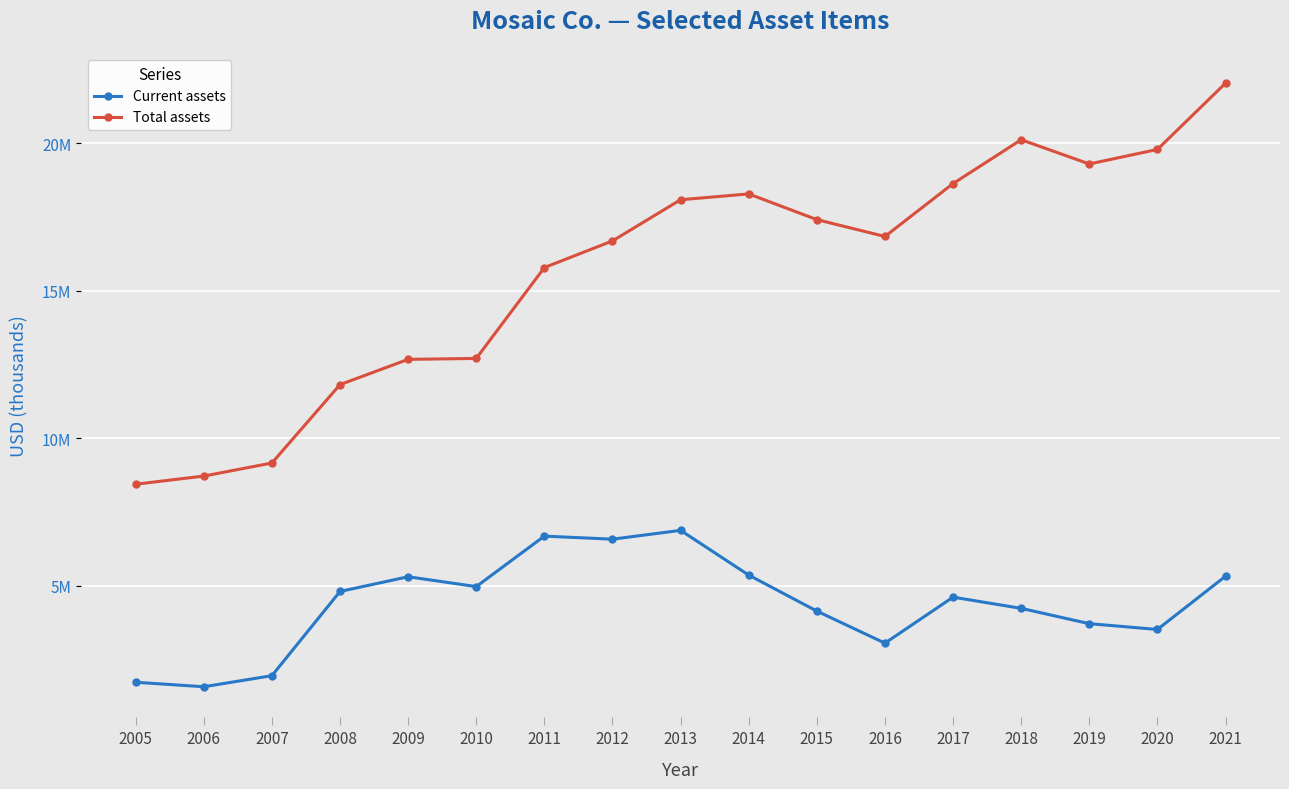

True or false: Total assets and Current assets intersect in this chart.

False